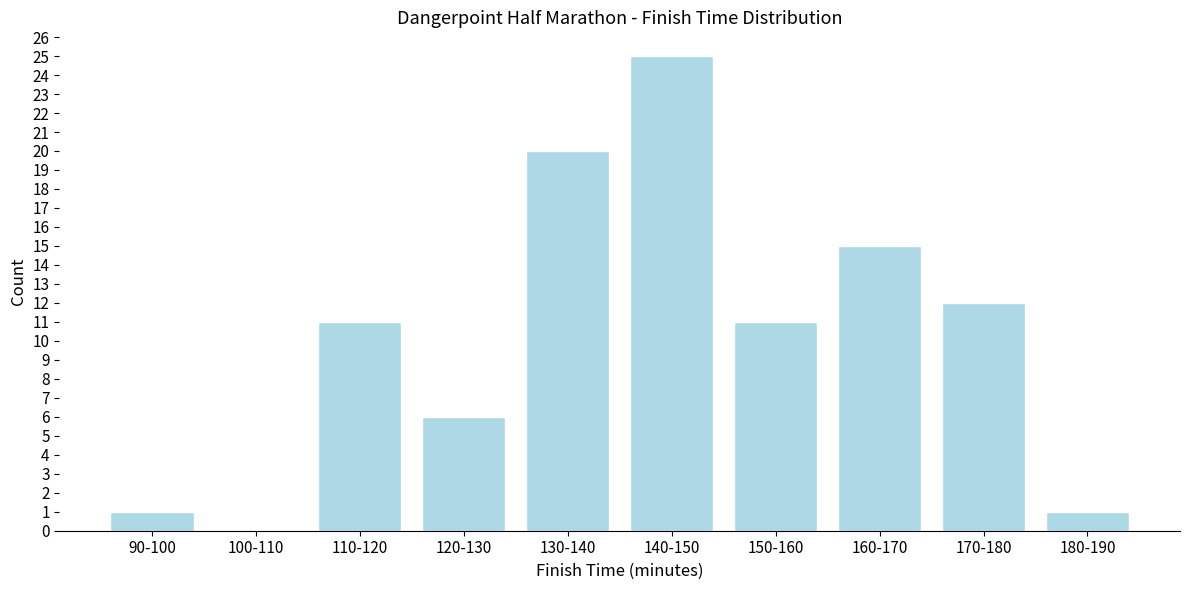

Reading left to right, list all the values displayed in this chart.

90-100=1	100-110=0	110-120=11	120-130=6	130-140=20	140-150=25	150-160=11	160-170=15	170-180=12	180-190=1